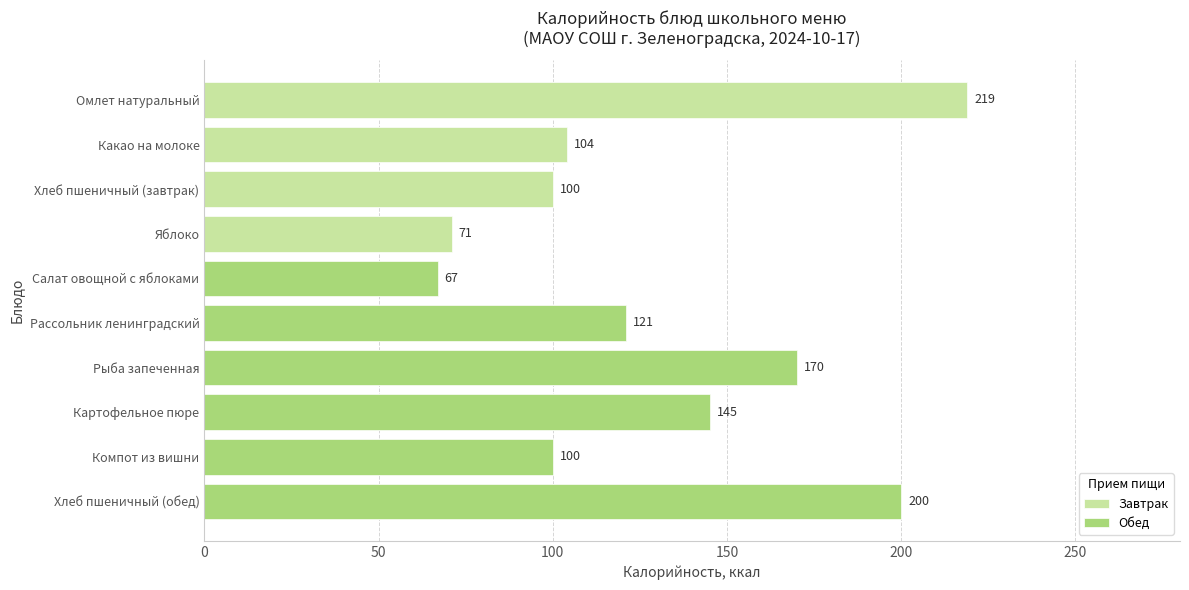

Reading left to right, extract all data points from this chart.

219	104	100	71	67	121	170	145	100	200